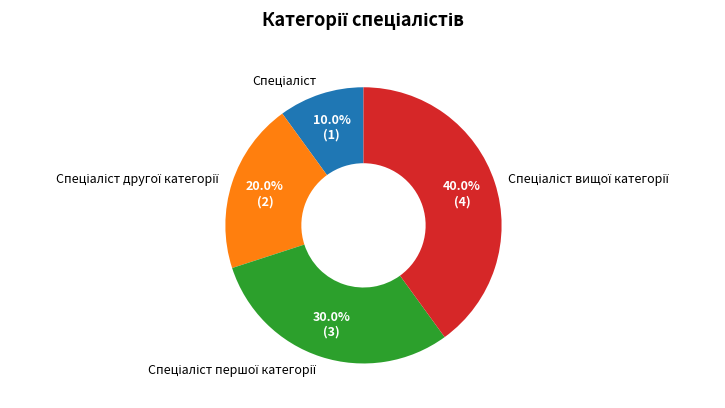

To the nearest percent, what is the difference between the largest and smallest slice percentages?

30%